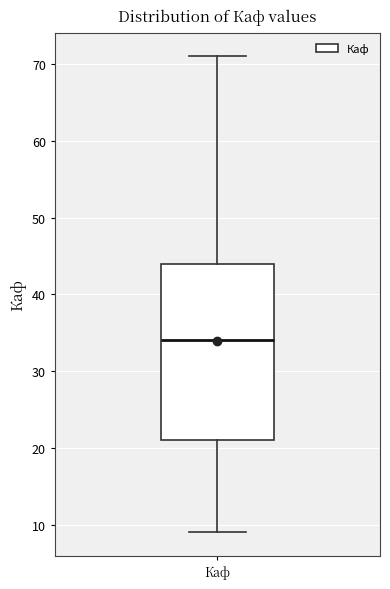

Read this box plot against the y-axis: the position of the median line, the range covered by the box, and the ends of both whiskers. The values are not printed on the chart, so give them approximately, as read against the axis.

median 34, box 21 to 44, whiskers 9 to 71